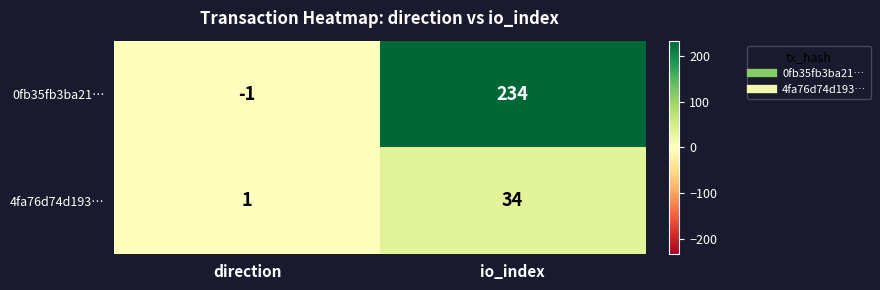

At which category is the sum across all series the highest?

io_index